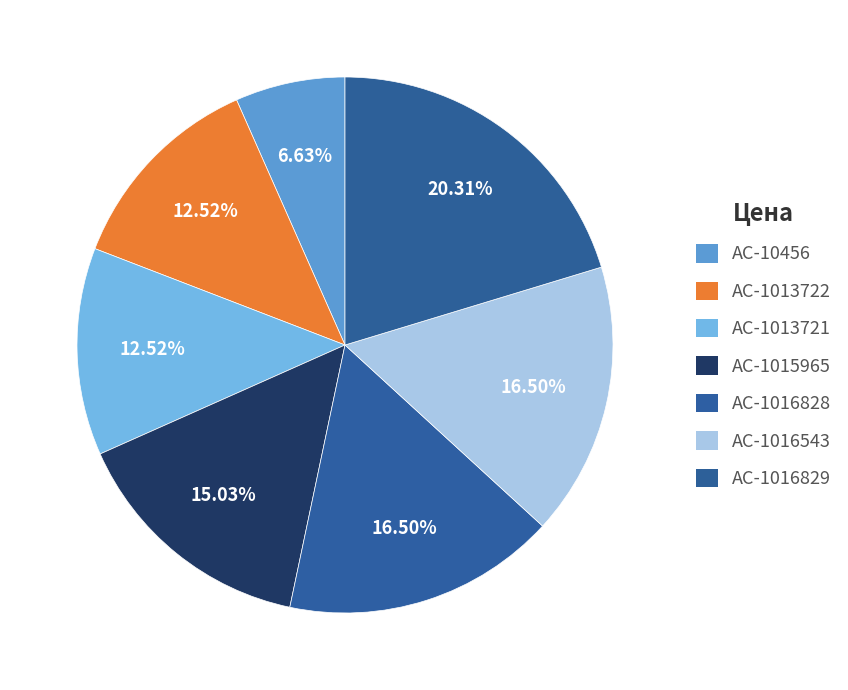

Does AC-1013722 account for over 50% of the chart?

No